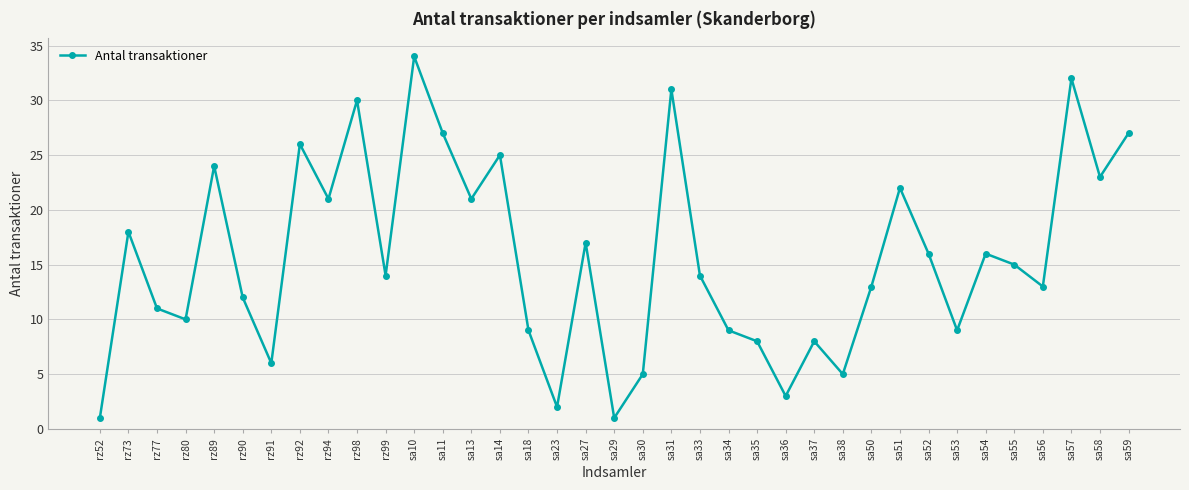

Is it true that the value at sa35 is 11?

False